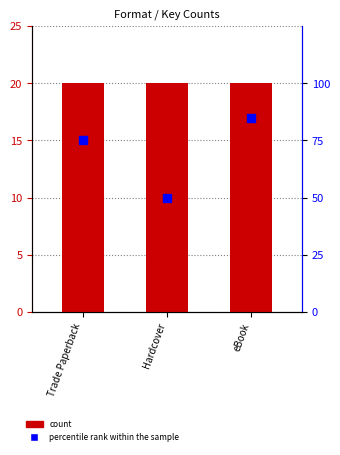

What are all the series names shown in the legend?

count, percentile rank within the sample